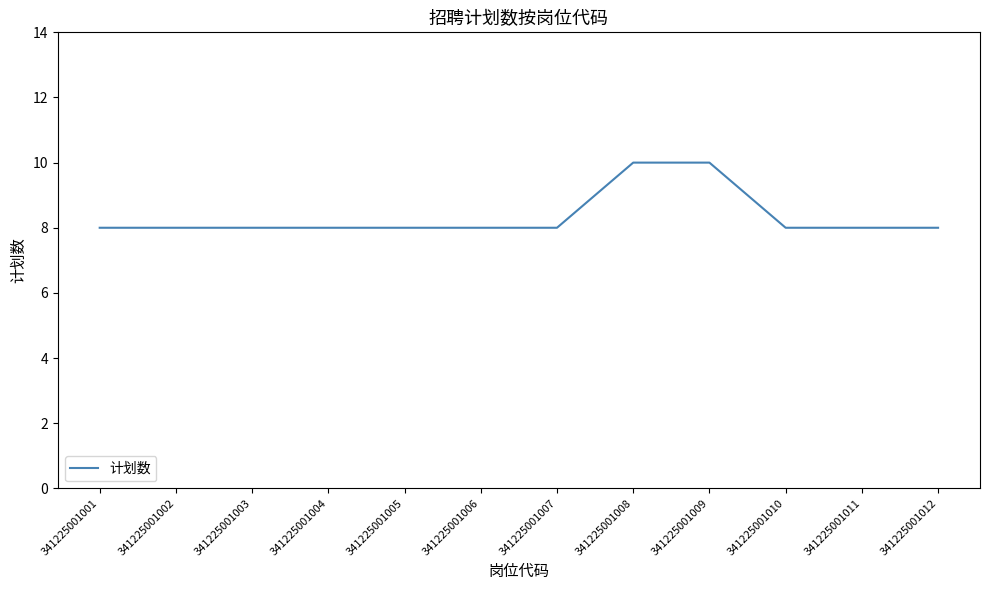

What is the ratio of the value at 341225001010 to the value at 341225001009?

0.8